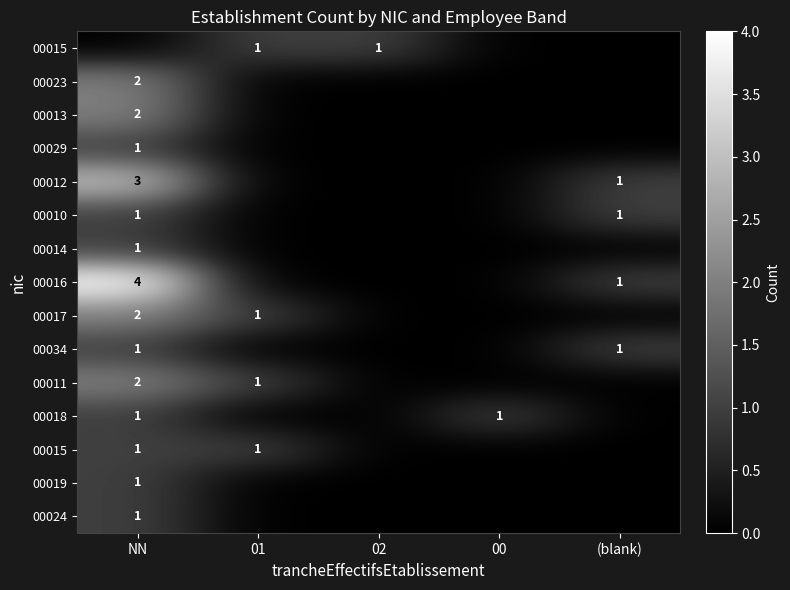

What is the difference between the highest and lowest values at 01?

1